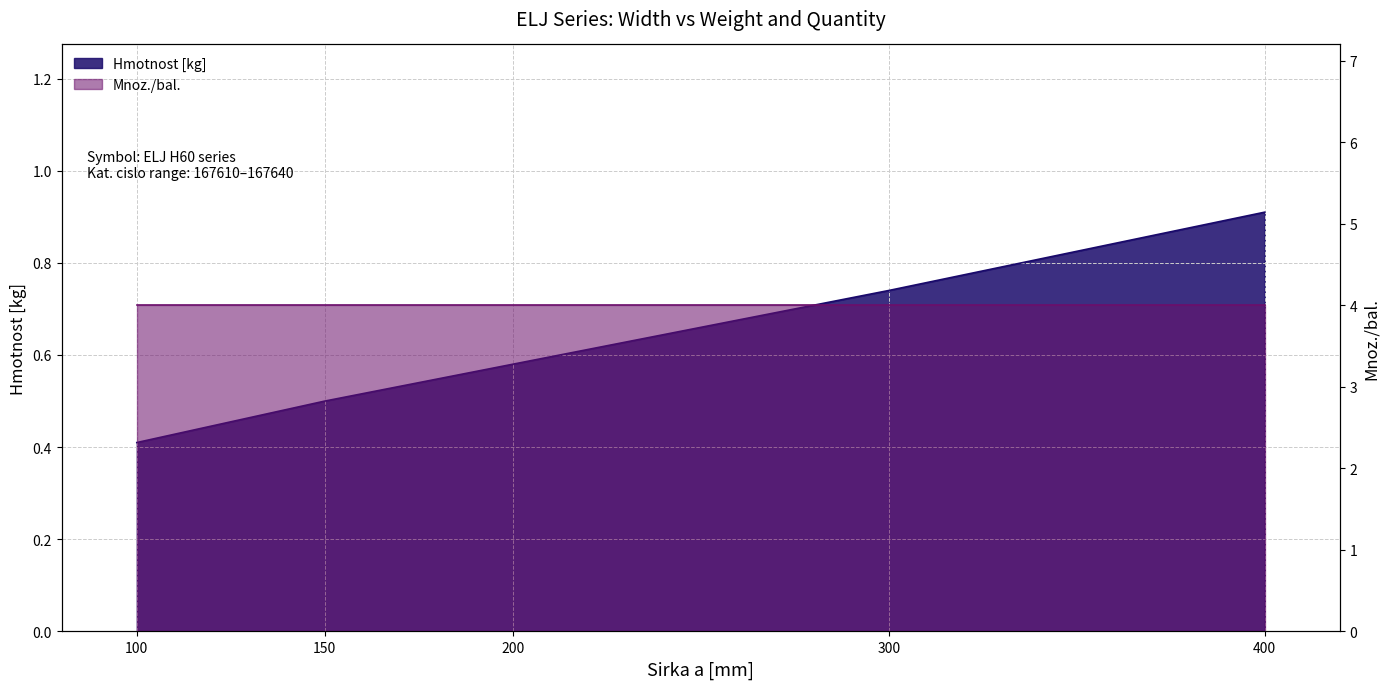

Count the values in the range 0 to 1.

5